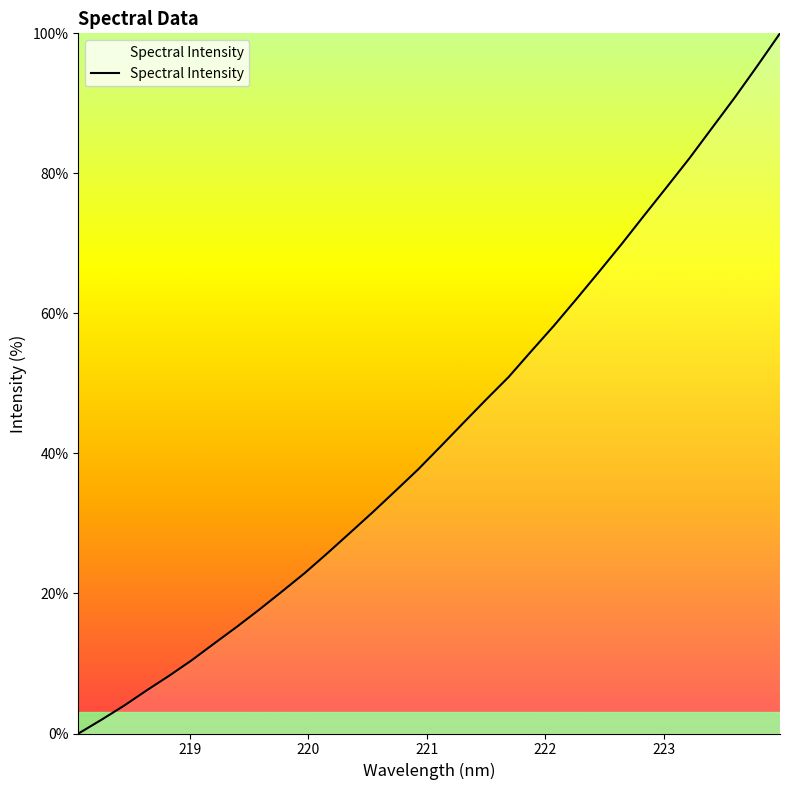

True or false: the data has more than 1 interior local peaks.

False